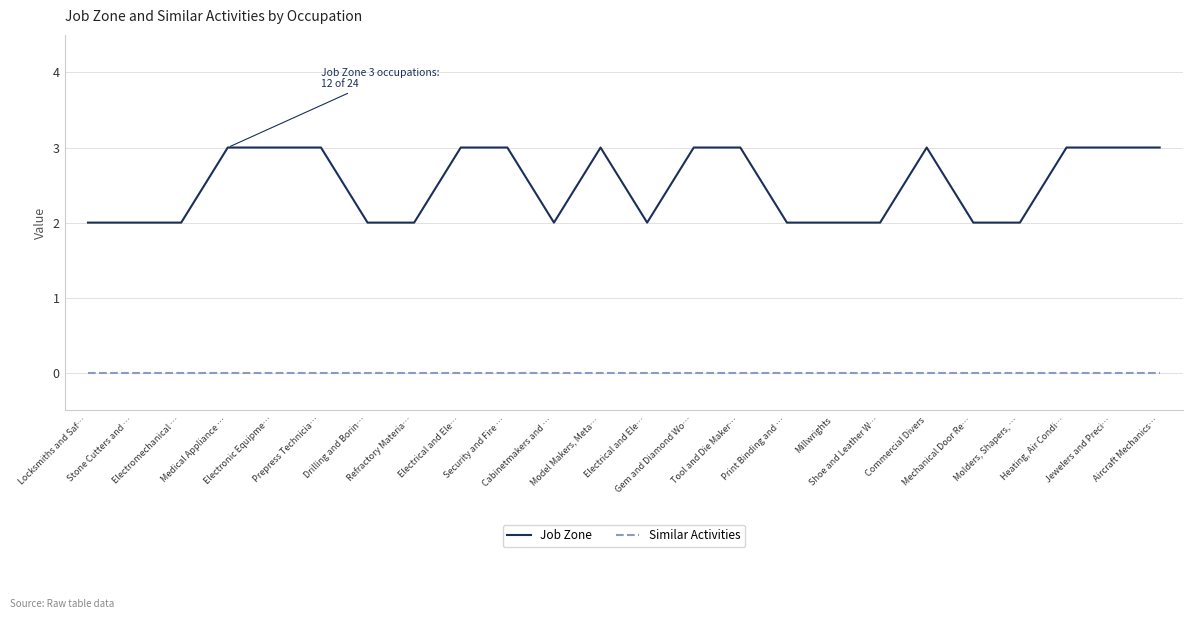

Count the number of categories in the chart.

24